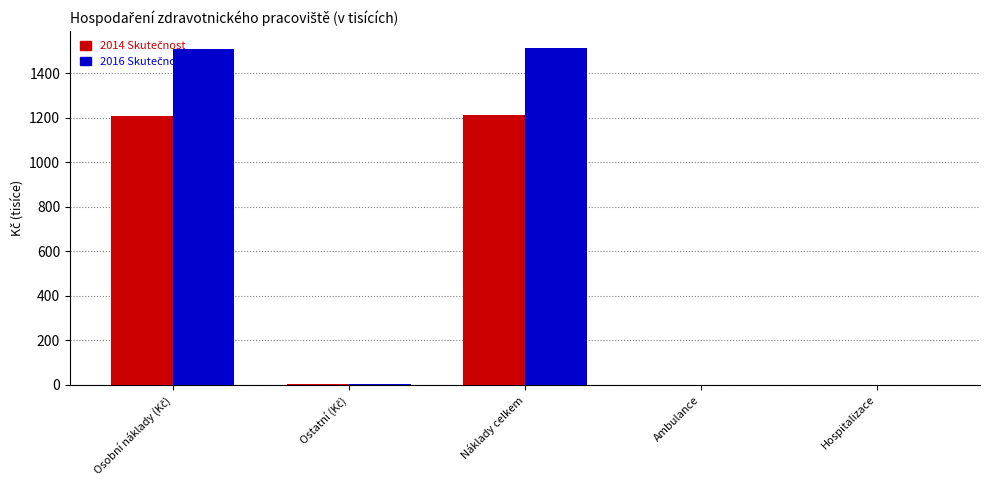

The value of 2014 Skutečnost at Hospitalizace is -655.2. True or false?

False